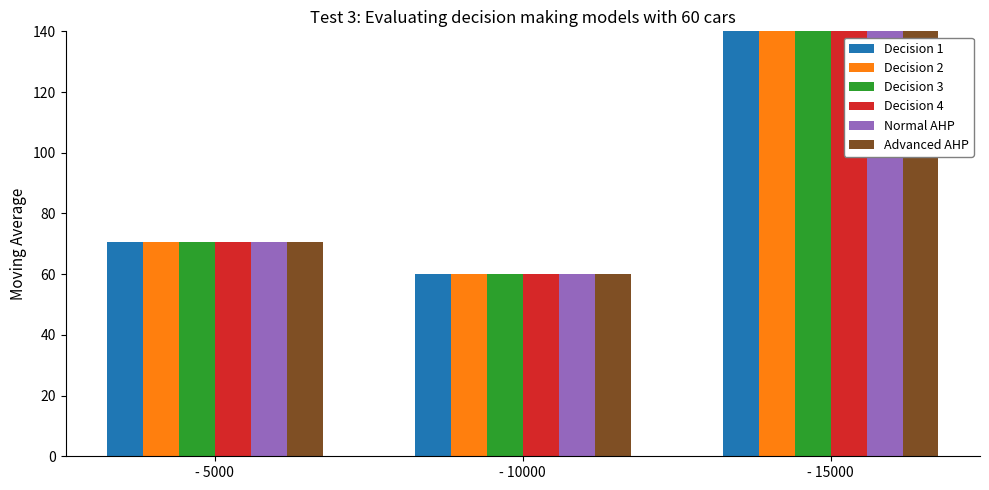

At how many categories does at least one series exceed 73?

1